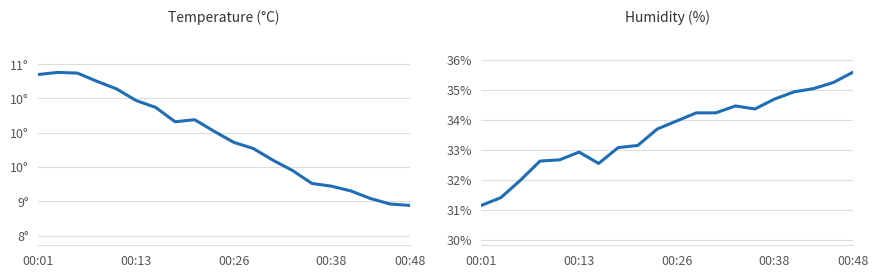

True or false: temperature and humidity intersect in this chart.

False